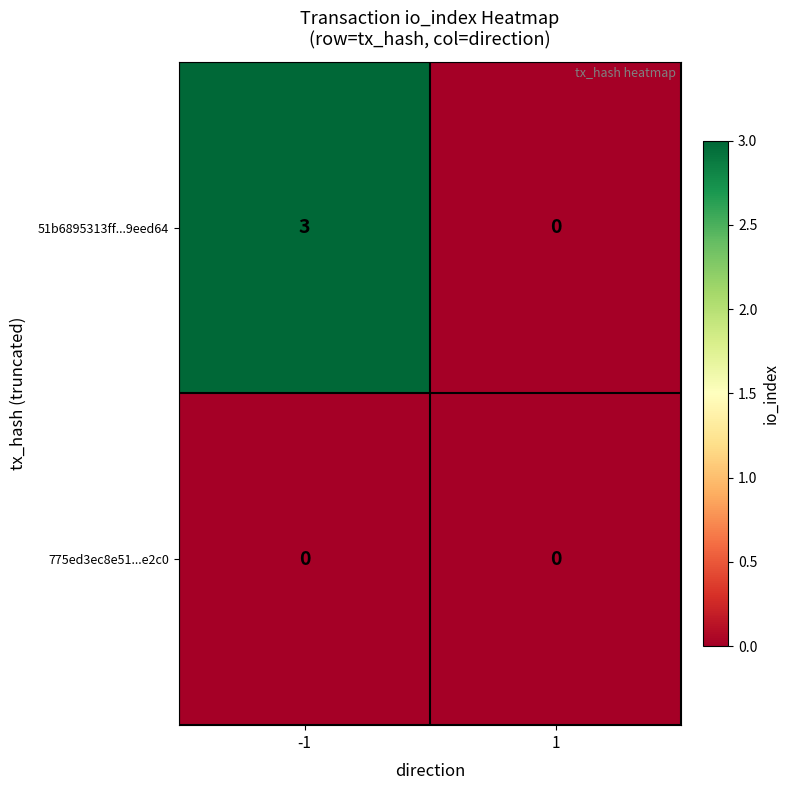

Which series has the largest total across all categories?

51b6895313ff...9eed64